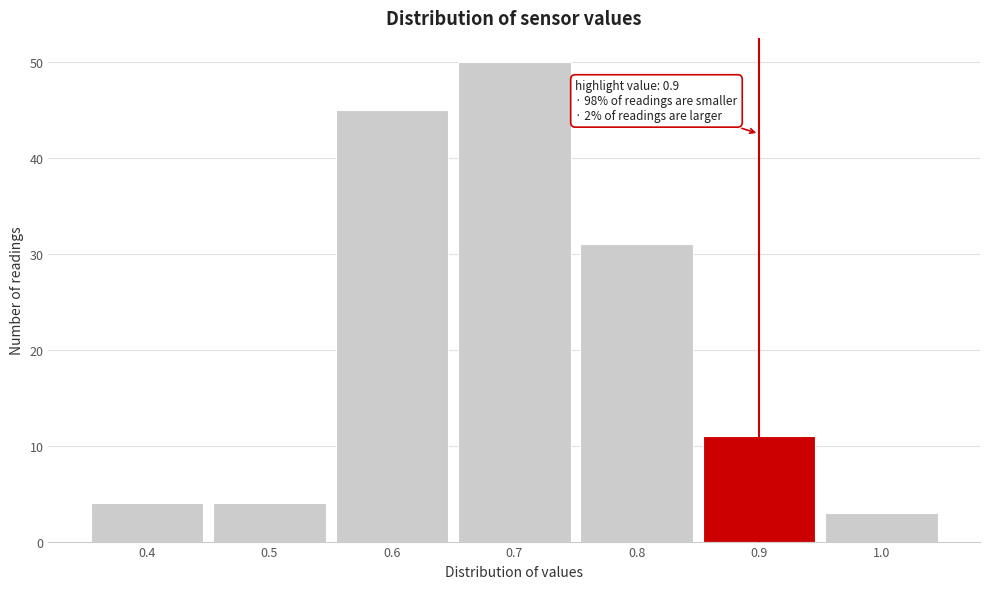

Which range on the x-axis has the tallest bar?

0.65 to 0.75